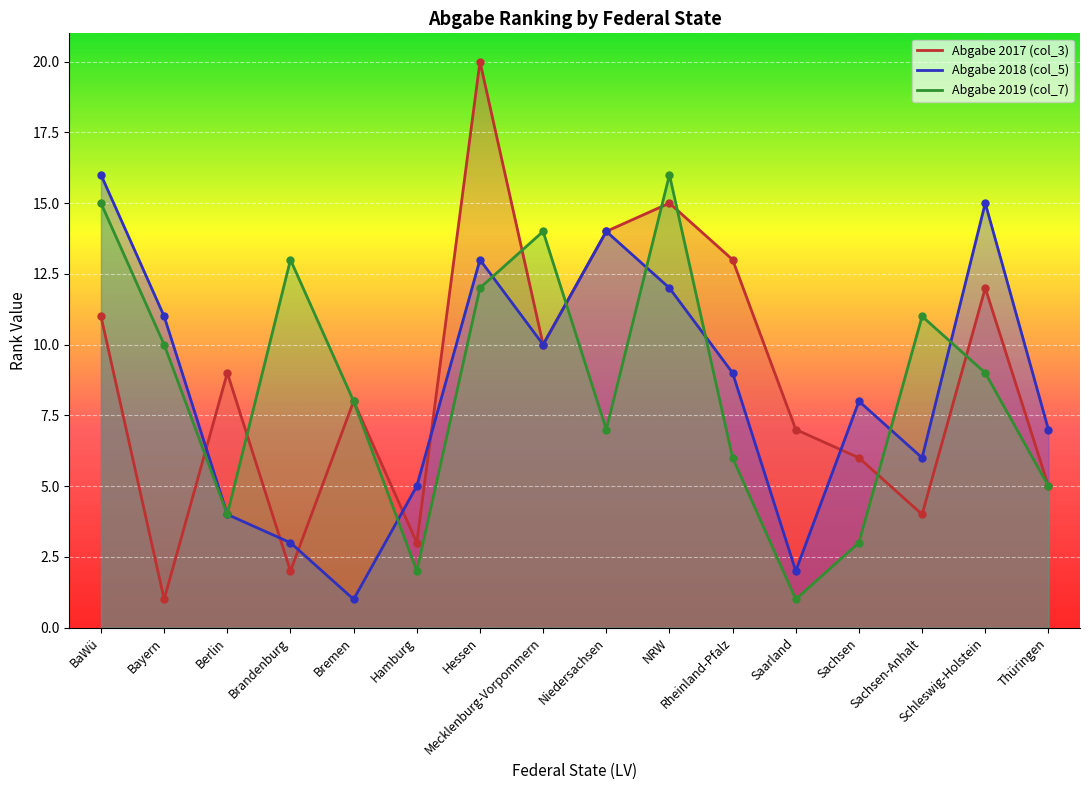

What is the highest value of the col_5 series?

16